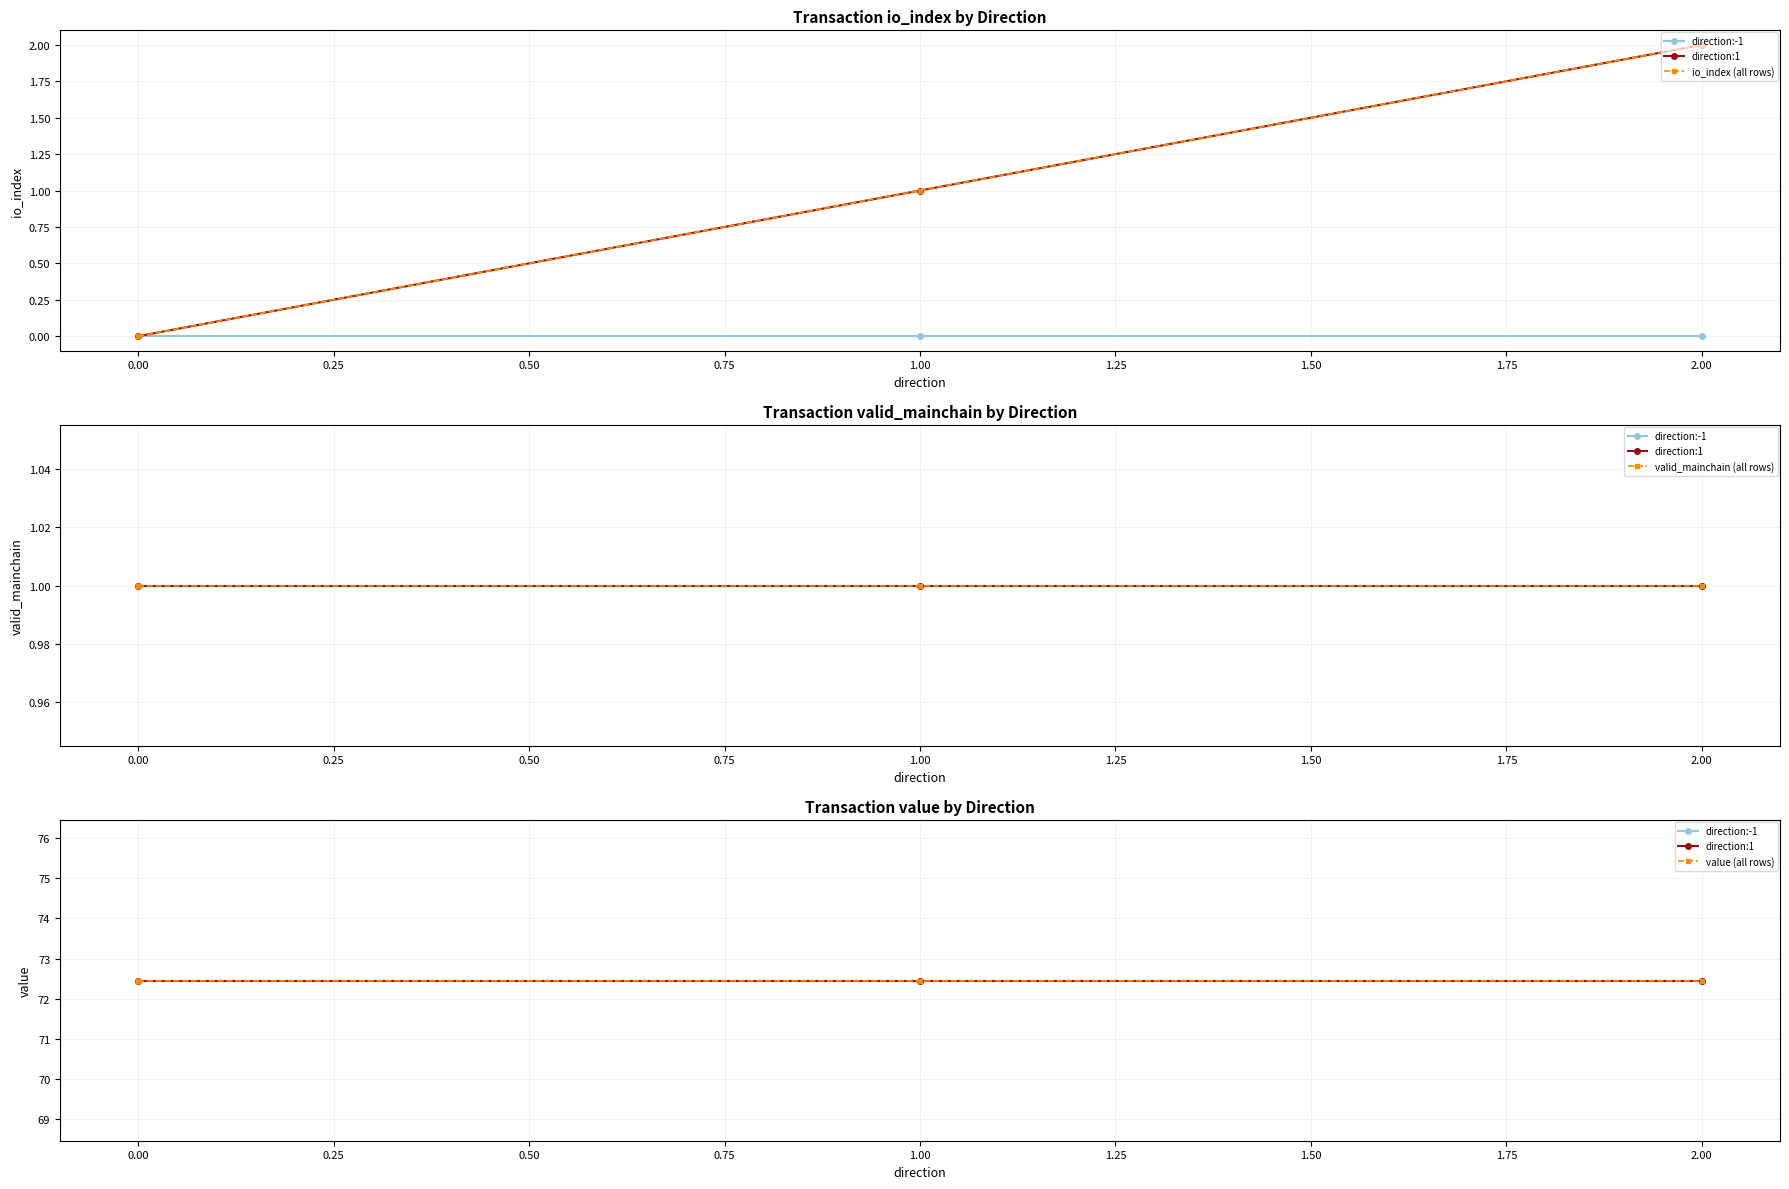

True or false: value and valid_mainchain intersect in this chart.

False